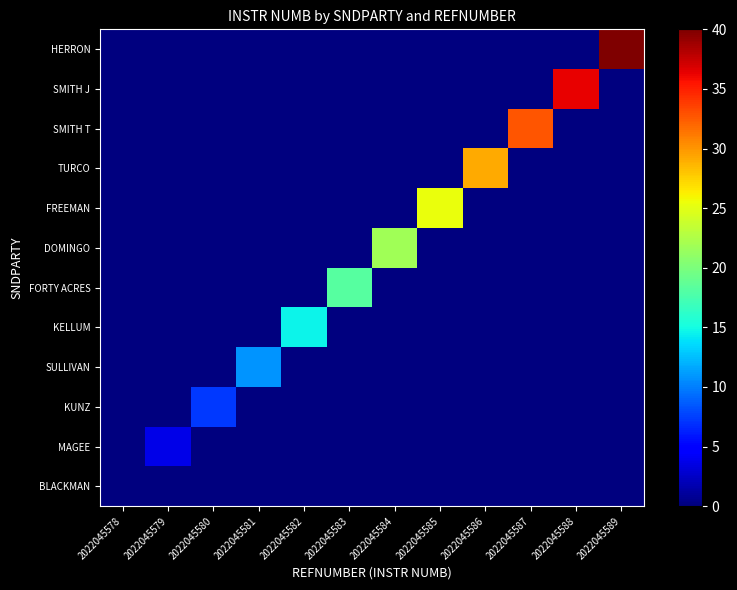

Reading left to right, extract all data points from this chart.

BLACKMAN: 2022045578=0.0	2022045579=0.0	2022045580=0.0	2022045581=0.0	2022045582=0.0	2022045583=0.0	2022045584=0.0	2022045585=0.0	2022045586=0.0	2022045587=0.0	2022045588=0.0	2022045589=0.0
MAGEE: 2022045578=0.0	2022045579=3.6	2022045580=0.0	2022045581=0.0	2022045582=0.0	2022045583=0.0	2022045584=0.0	2022045585=0.0	2022045586=0.0	2022045587=0.0	2022045588=0.0	2022045589=0.0
KUNZ: 2022045578=0.0	2022045579=0.0	2022045580=7.3	2022045581=0.0	2022045582=0.0	2022045583=0.0	2022045584=0.0	2022045585=0.0	2022045586=0.0	2022045587=0.0	2022045588=0.0	2022045589=0.0
SULLIVAN: 2022045578=0.0	2022045579=0.0	2022045580=0.0	2022045581=10.9	2022045582=0.0	2022045583=0.0	2022045584=0.0	2022045585=0.0	2022045586=0.0	2022045587=0.0	2022045588=0.0	2022045589=0.0
KELLUM: 2022045578=0.0	2022045579=0.0	2022045580=0.0	2022045581=0.0	2022045582=14.5	2022045583=0.0	2022045584=0.0	2022045585=0.0	2022045586=0.0	2022045587=0.0	2022045588=0.0	2022045589=0.0
FORTY ACRES: 2022045578=0.0	2022045579=0.0	2022045580=0.0	2022045581=0.0	2022045582=0.0	2022045583=18.2	2022045584=0.0	2022045585=0.0	2022045586=0.0	2022045587=0.0	2022045588=0.0	2022045589=0.0
DOMINGO: 2022045578=0.0	2022045579=0.0	2022045580=0.0	2022045581=0.0	2022045582=0.0	2022045583=0.0	2022045584=21.8	2022045585=0.0	2022045586=0.0	2022045587=0.0	2022045588=0.0	2022045589=0.0
FREEMAN: 2022045578=0.0	2022045579=0.0	2022045580=0.0	2022045581=0.0	2022045582=0.0	2022045583=0.0	2022045584=0.0	2022045585=25.5	2022045586=0.0	2022045587=0.0	2022045588=0.0	2022045589=0.0
TURCO: 2022045578=0.0	2022045579=0.0	2022045580=0.0	2022045581=0.0	2022045582=0.0	2022045583=0.0	2022045584=0.0	2022045585=0.0	2022045586=29.1	2022045587=0.0	2022045588=0.0	2022045589=0.0
SMITH T: 2022045578=0.0	2022045579=0.0	2022045580=0.0	2022045581=0.0	2022045582=0.0	2022045583=0.0	2022045584=0.0	2022045585=0.0	2022045586=0.0	2022045587=32.7	2022045588=0.0	2022045589=0.0
SMITH J: 2022045578=0.0	2022045579=0.0	2022045580=0.0	2022045581=0.0	2022045582=0.0	2022045583=0.0	2022045584=0.0	2022045585=0.0	2022045586=0.0	2022045587=0.0	2022045588=36.4	2022045589=0.0
HERRON: 2022045578=0.0	2022045579=0.0	2022045580=0.0	2022045581=0.0	2022045582=0.0	2022045583=0.0	2022045584=0.0	2022045585=0.0	2022045586=0.0	2022045587=0.0	2022045588=0.0	2022045589=40.0